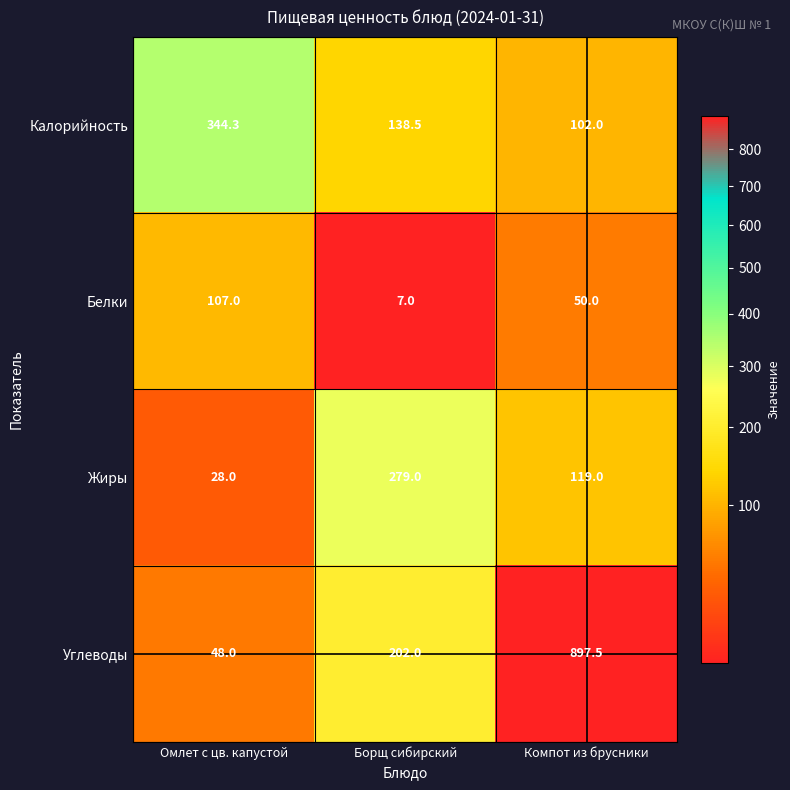

Count the number of categories in the chart.

3